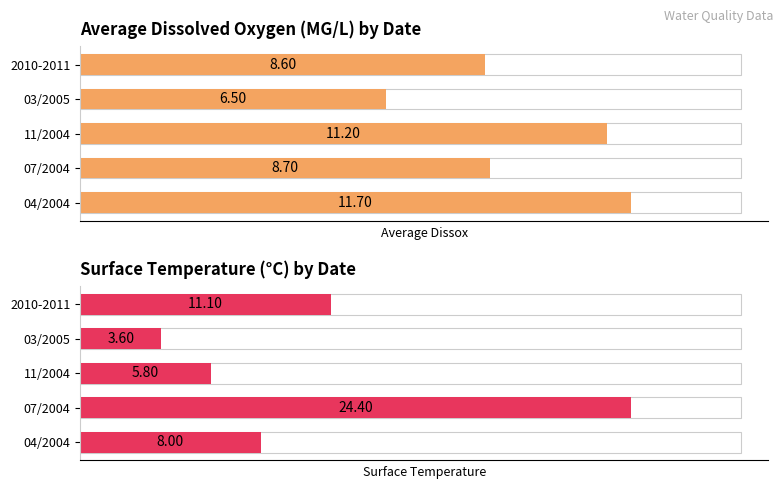

Which series has the largest range (max minus min)?

Surface Temperature